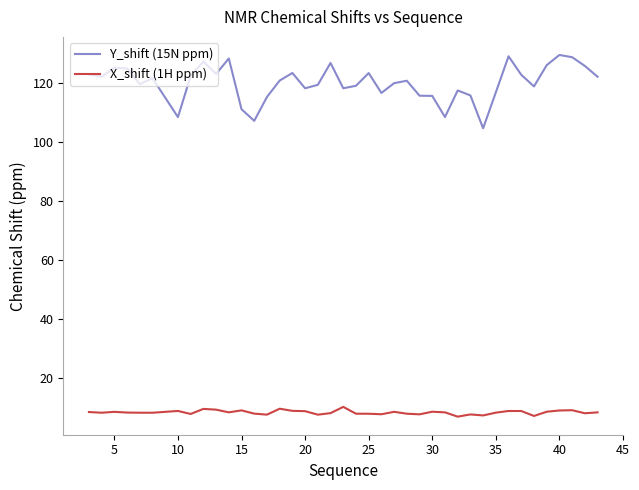

How many lines are shown in the chart?

2